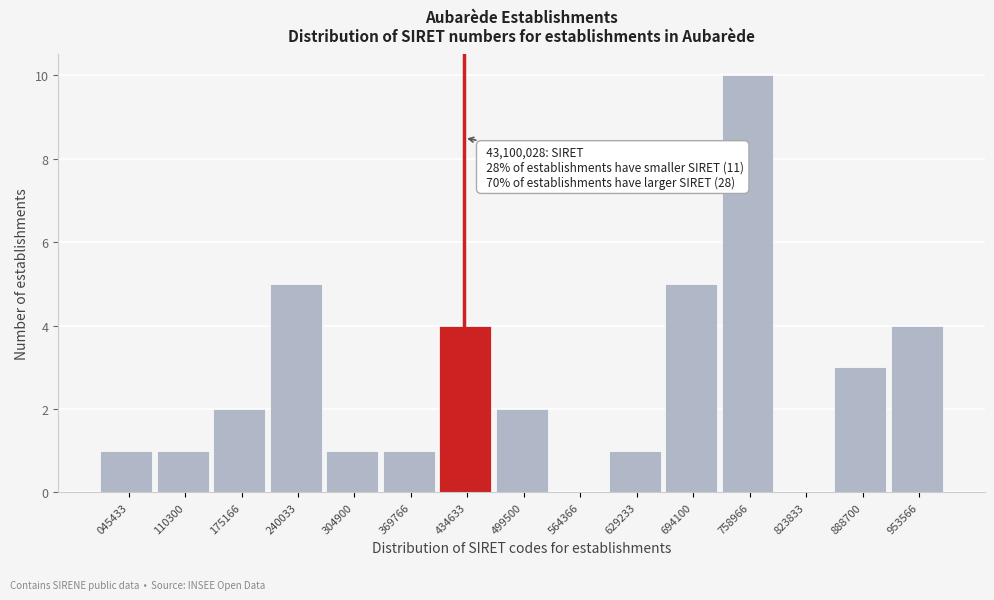

Reading left to right, transcribe all the data shown in this chart.

045433=1	110300=1	175166=2	240033=5	304900=1	369766=1	434633=4	499500=2	564366=0	629233=1	694100=5	758966=10	823833=0	888700=3	953566=4